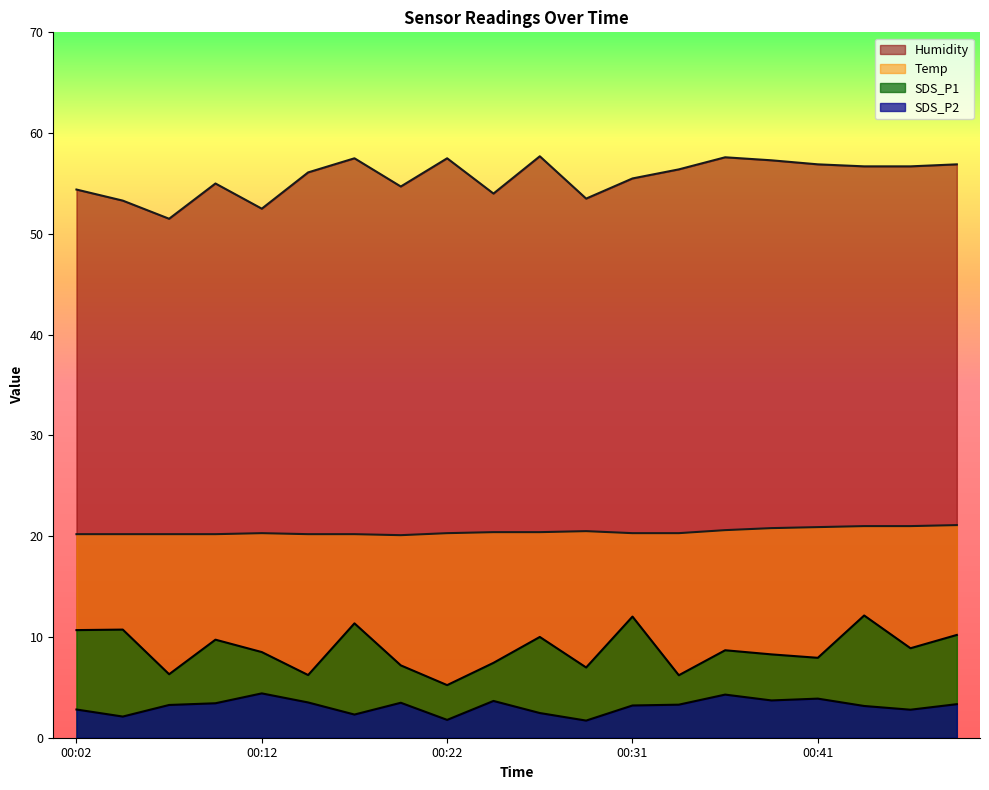

What is the lowest value of the Temp series?

20.1